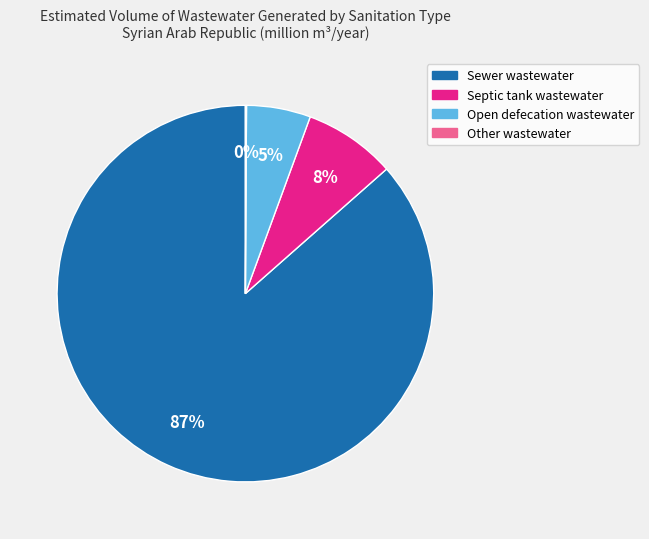

What is the largest slice in the pie chart?

Sewer wastewater